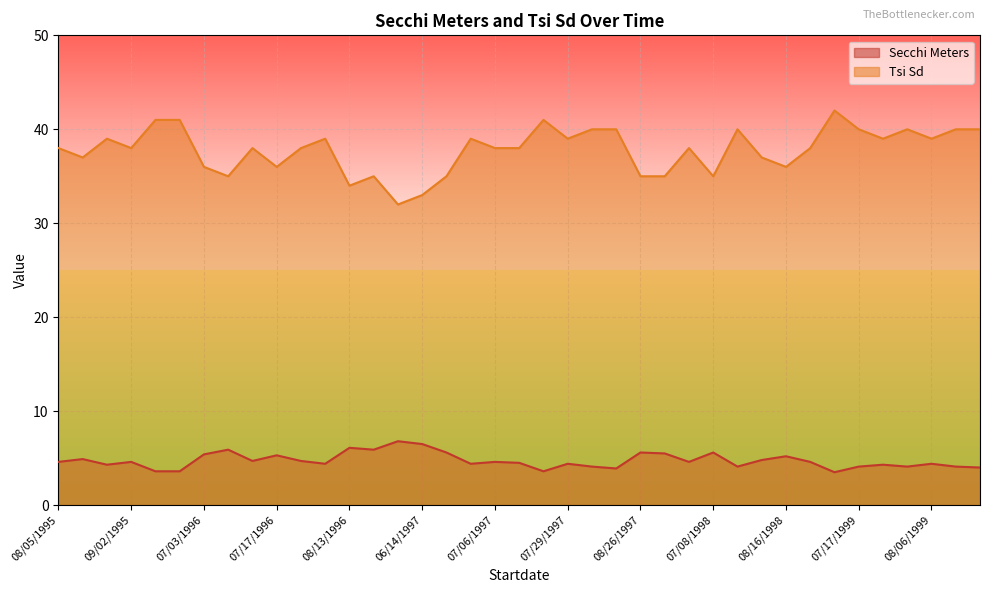

Between 07/10/1996 and 08/27/1997, which series saw the biggest shift?

Tsi Sd